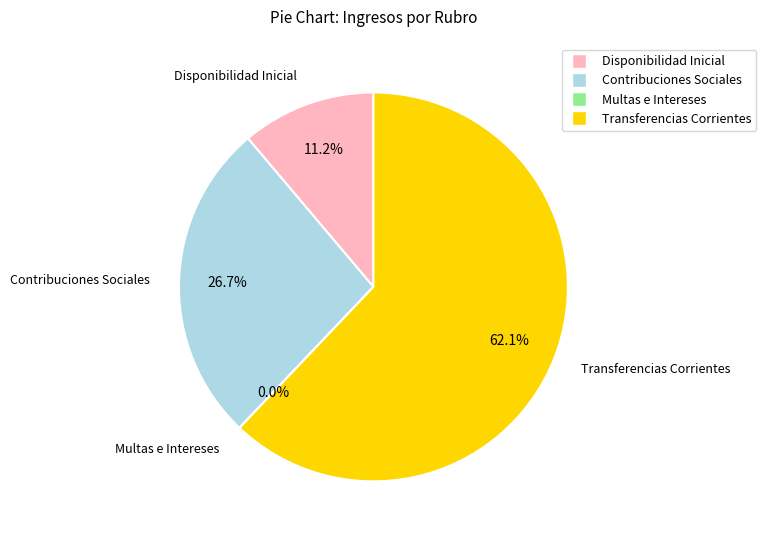

Is there any slice that represents more than half of the pie?

Yes